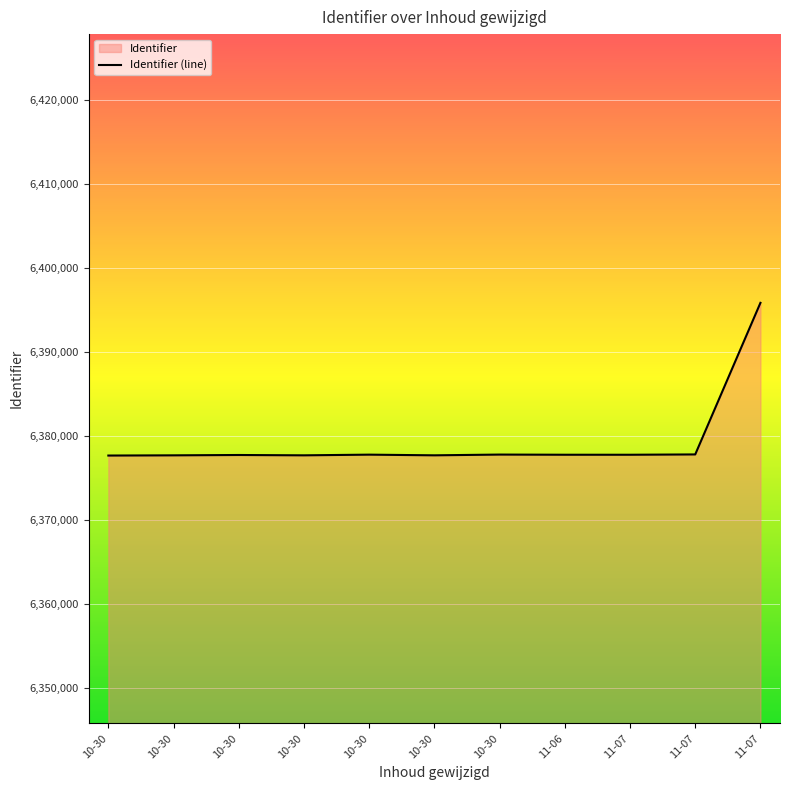

Rank the categories by value from highest to lowest.

11-07, 11-07, 10-30, 10-30, 11-06, 11-07, 10-30, 10-30, 10-30, 10-30, 10-30